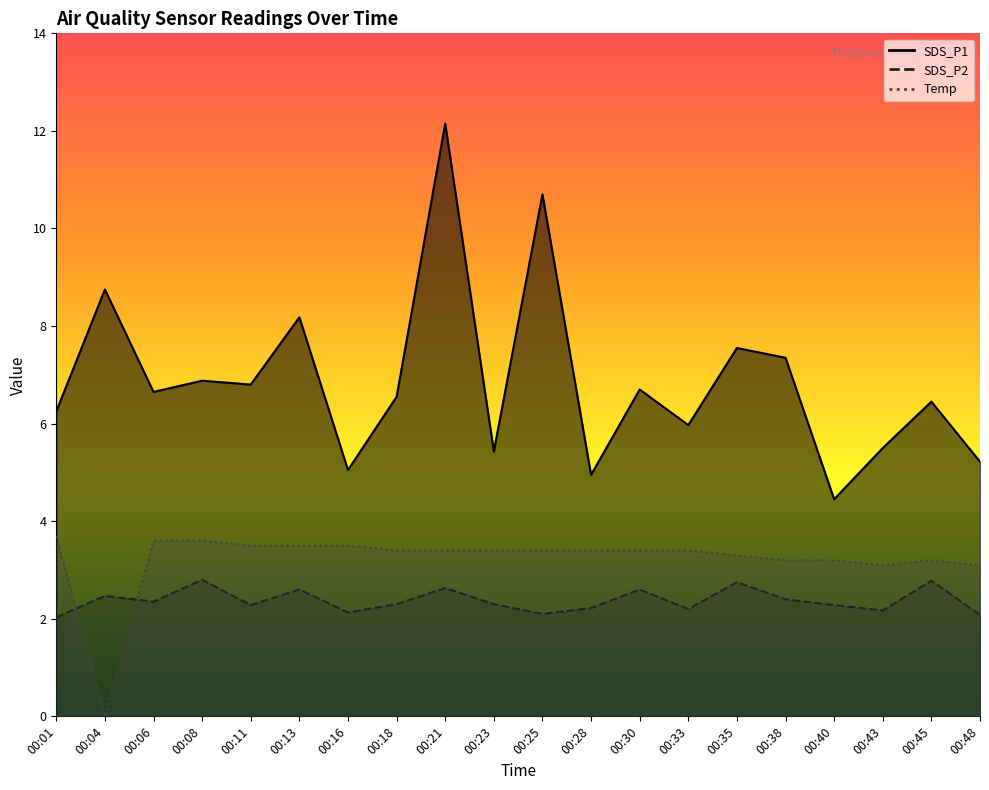

The value of SDS_P1 at 00:33 is 2.0. True or false?

False